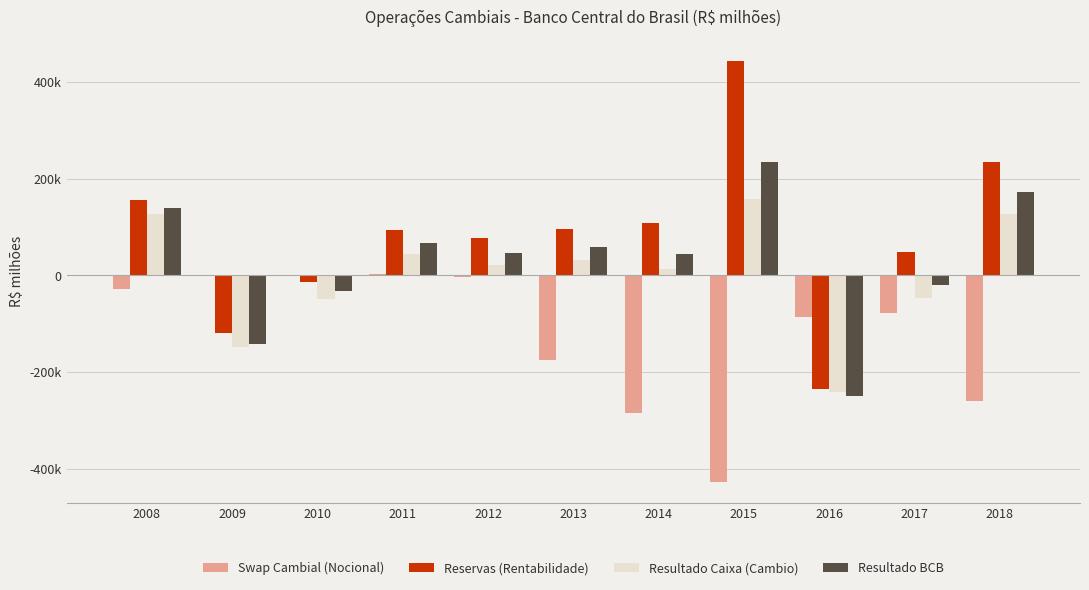

The value of Swap Cambial (Nocional) at 2009 is 0.0. True or false?

True